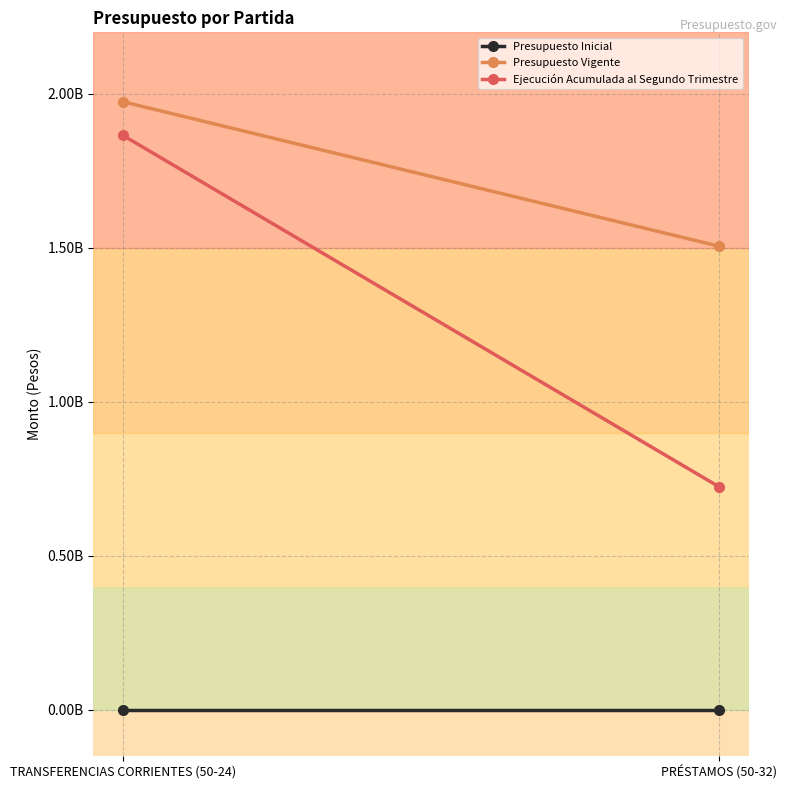

What is the value of the Ejecución Acumulada al Segundo Trimestre point at the 1st from the left?

1865029360